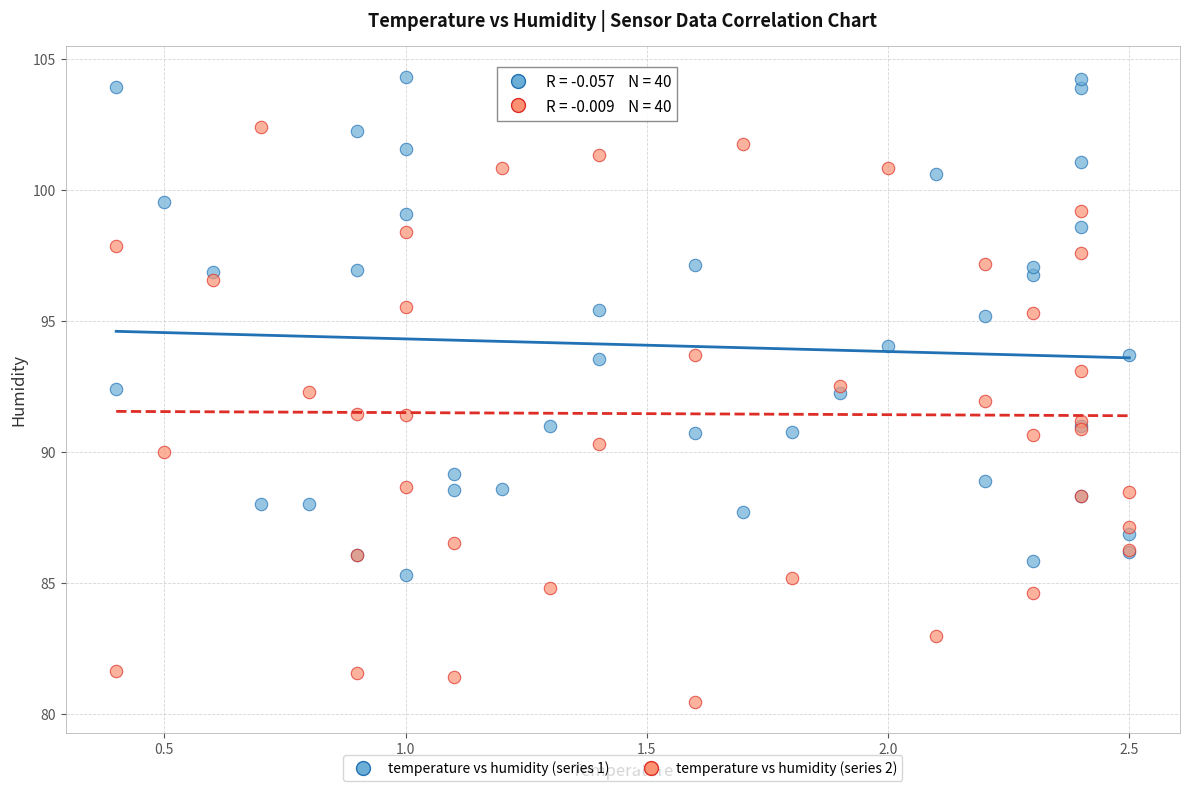

Which series contains the lowest Y value?

temperature vs humidity (series 2)